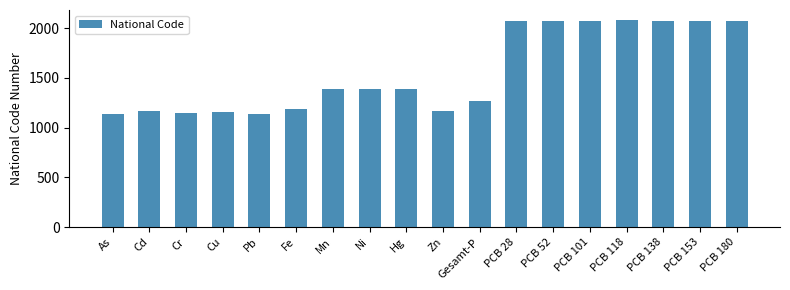

What position from the left is PCB 180?

18